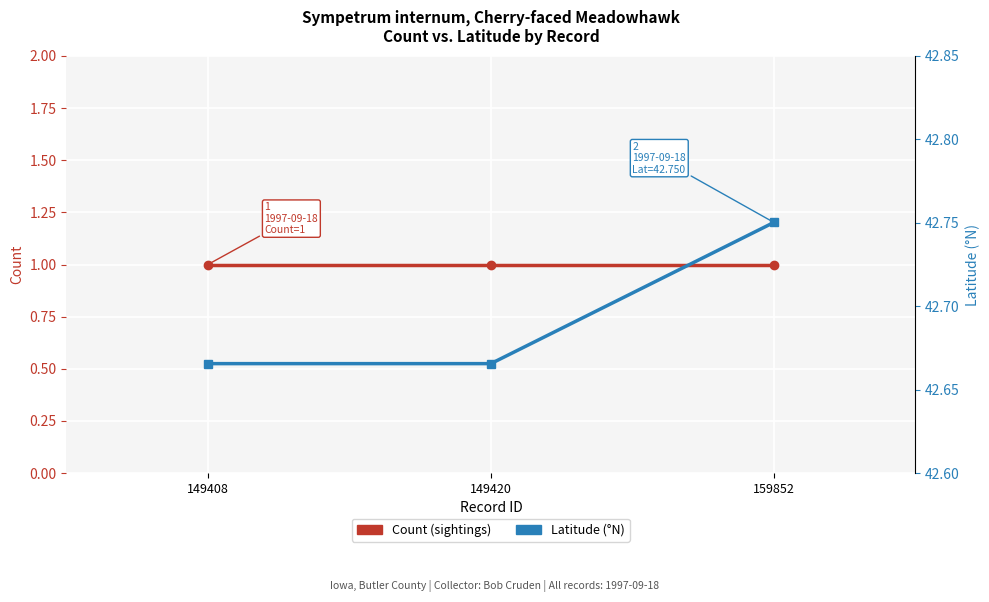

True or false: Latitude has a value of 68.8 at 149408.

False